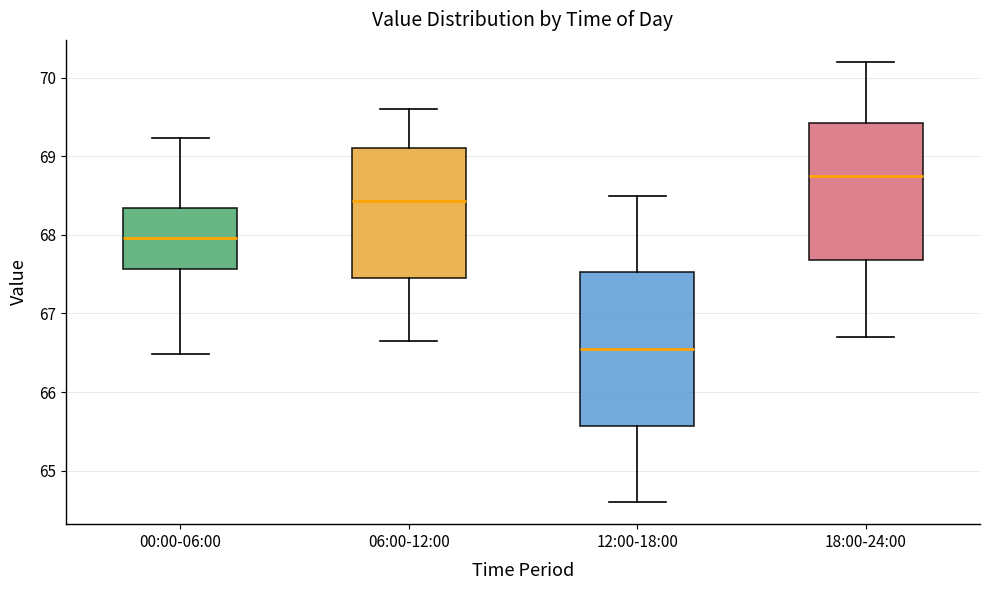

Where does the median line of the box for 06:00-12:00 sit on the y-axis? The values are not printed on the chart, so give them approximately, as read against the axis.

68.4